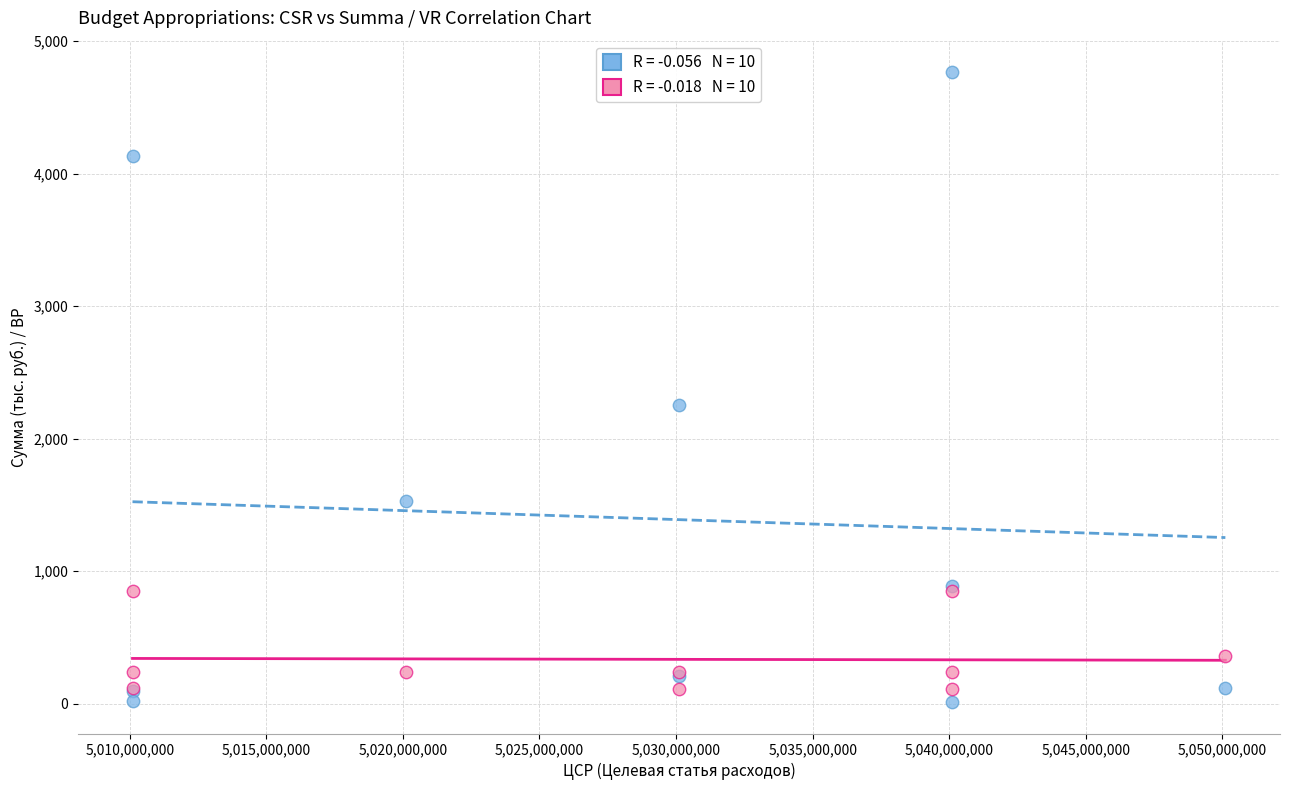

Across all series, what Y value is closest to 2389?

2252.8